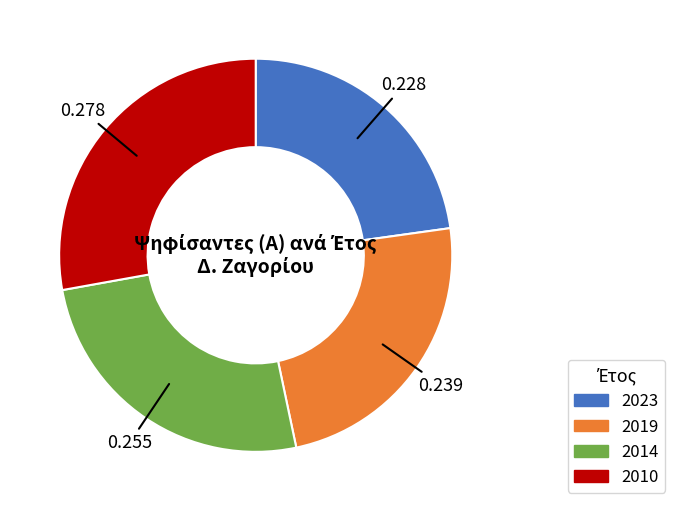

Does 2010 represent more than half of the total?

No